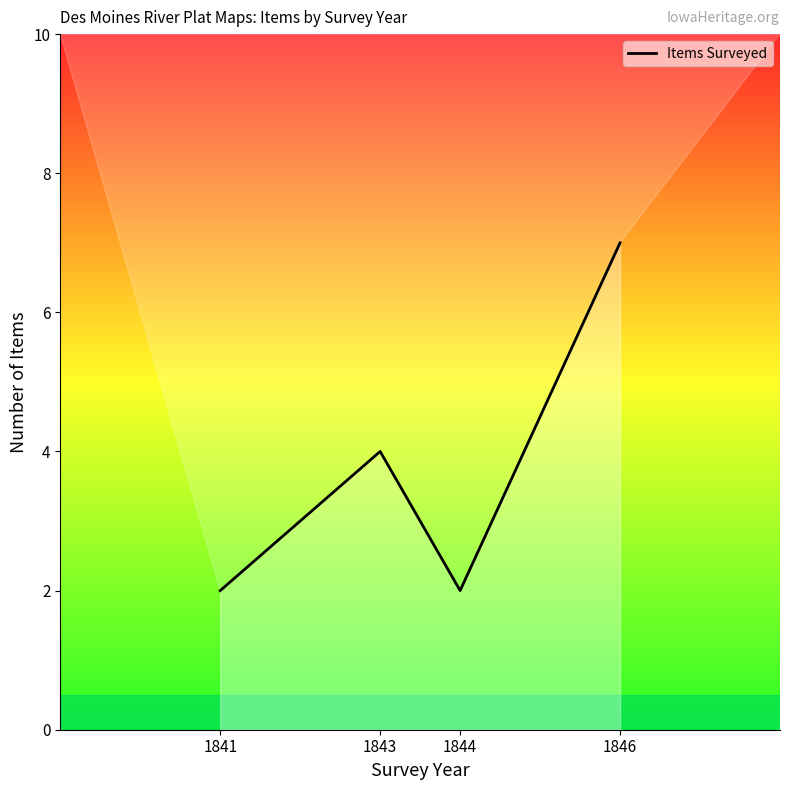

What is the sum of the values at 1844 and 1843?

6